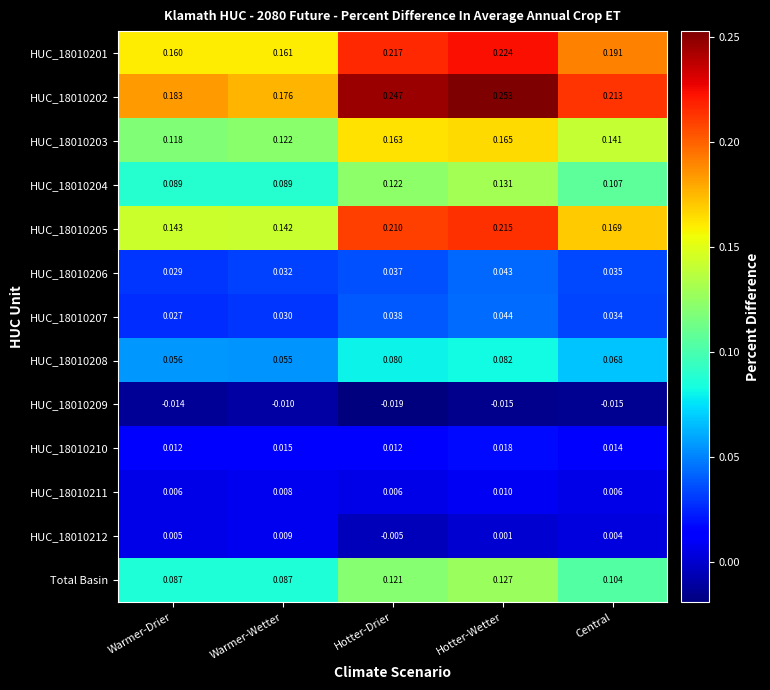

At which category is the sum across all series the highest?

Hotter-Wetter